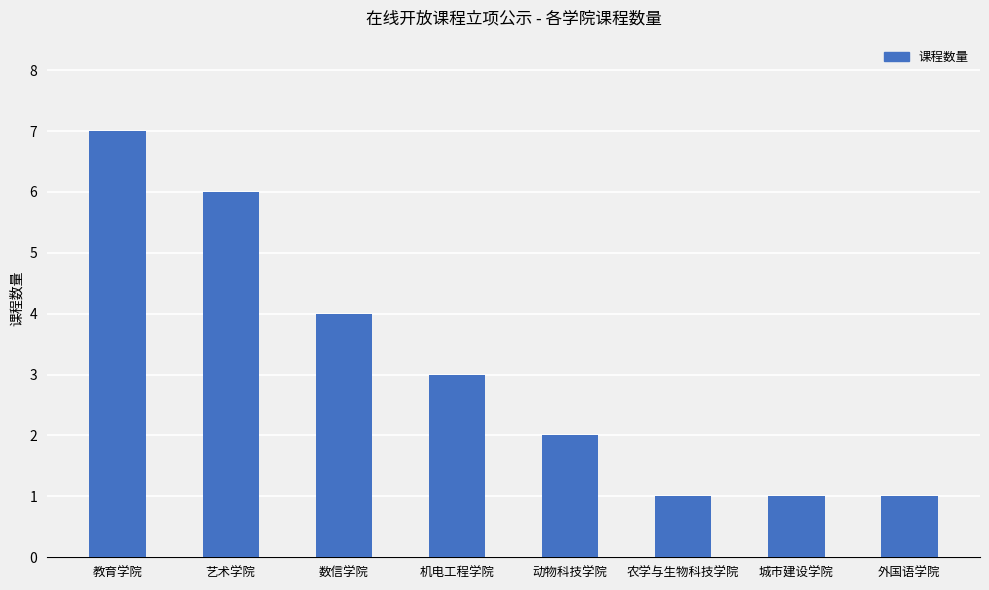

What is the smallest value displayed?

1